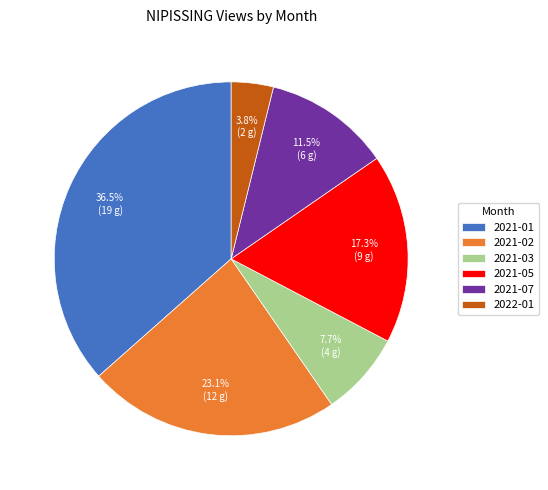

Count the number of slices in the pie.

6